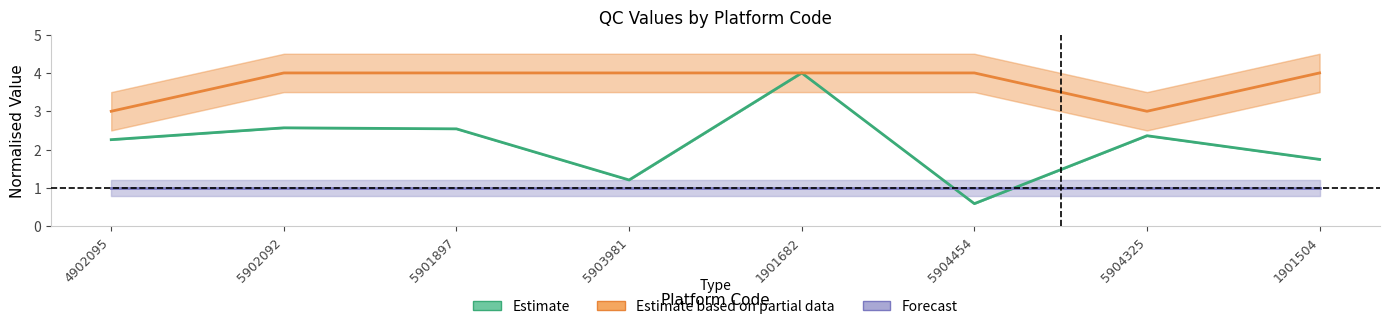

How many lines are shown in the chart?

3